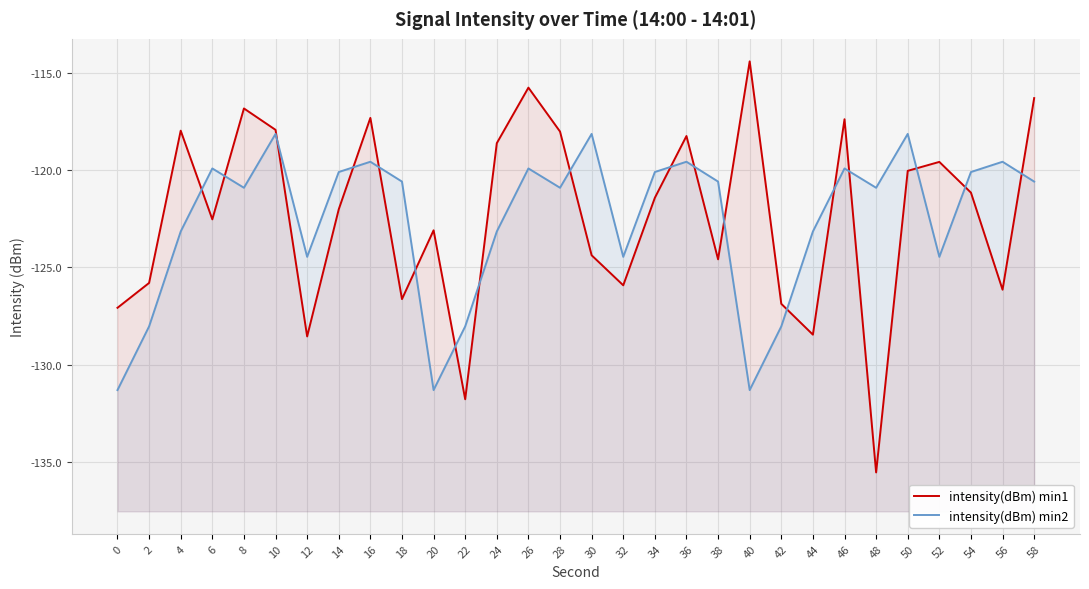

Which label corresponds to the largest value in the chart?

40